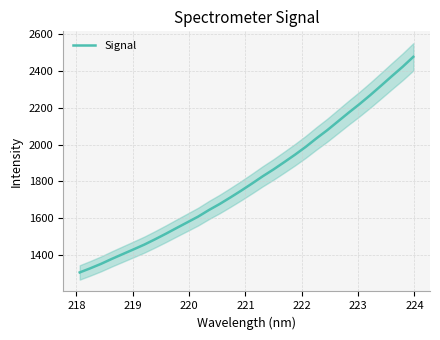

What is the maximum value for Signal?

2477.7